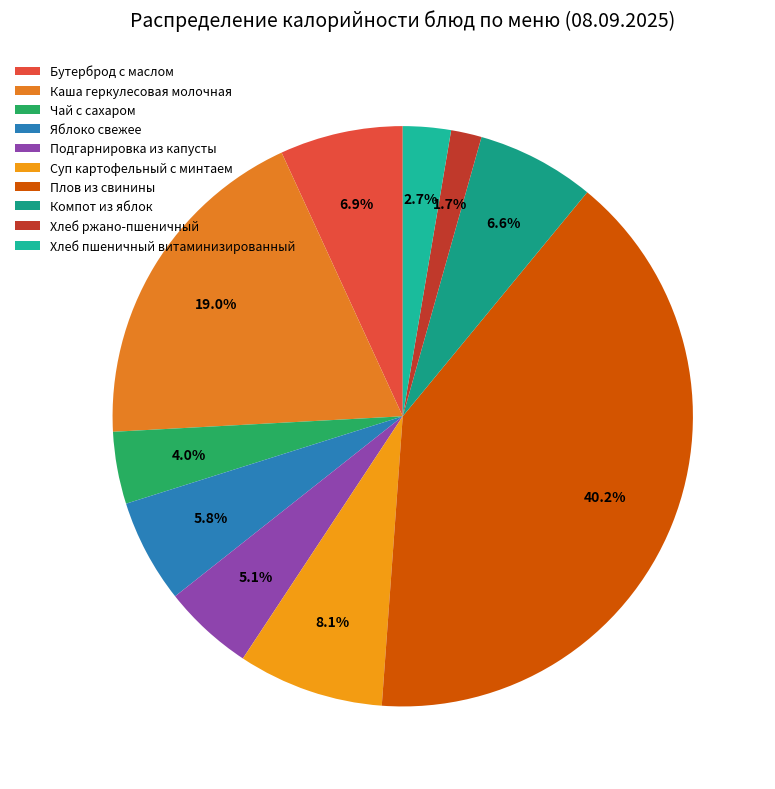

Between Чай с сахаром and Компот из яблок, which is larger?

Компот из яблок